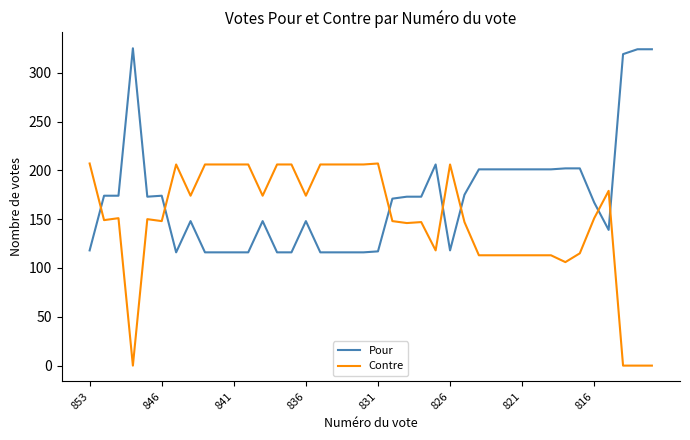

What is the maximum value shown in the chart?

325